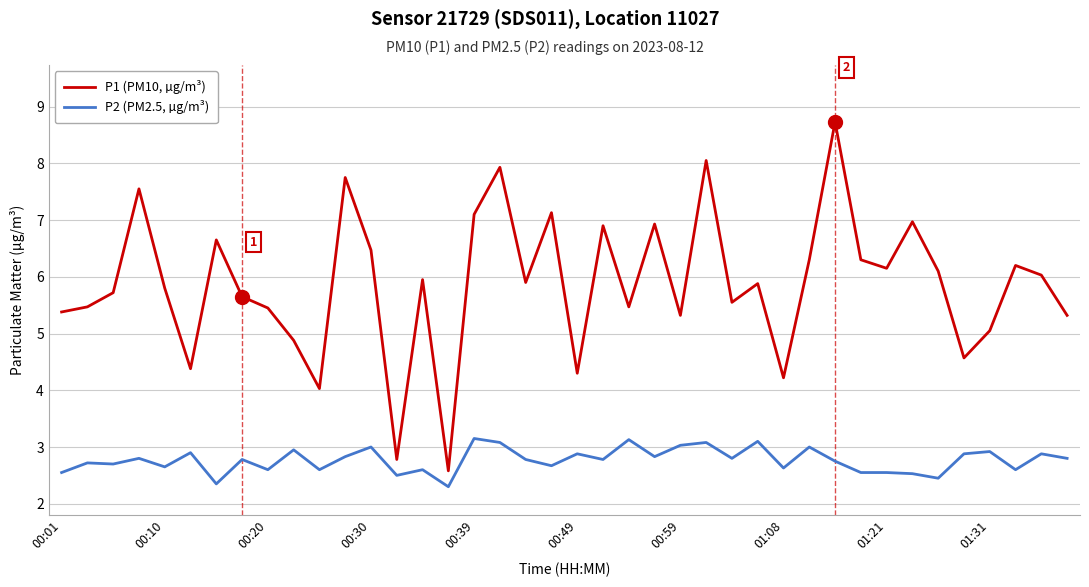

Which series has the largest range (max minus min)?

P1 (PM10, µg/m³)